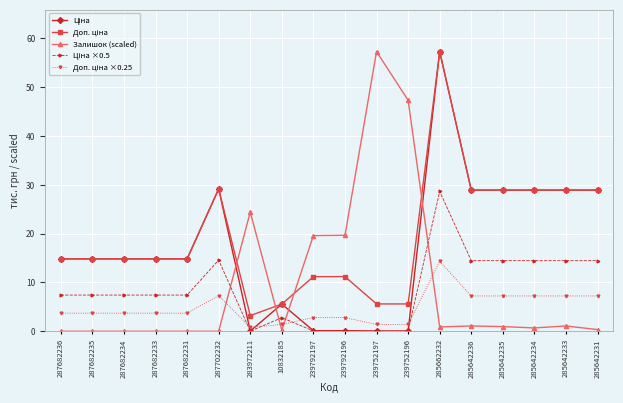

What is the total value across all series at 287682236?

40.7